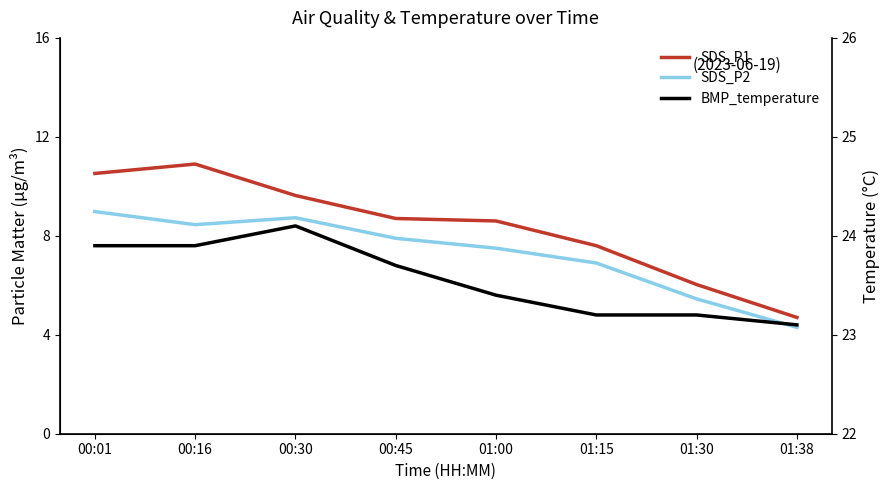

How many BMP_temperature values are between 23 and 24?

7